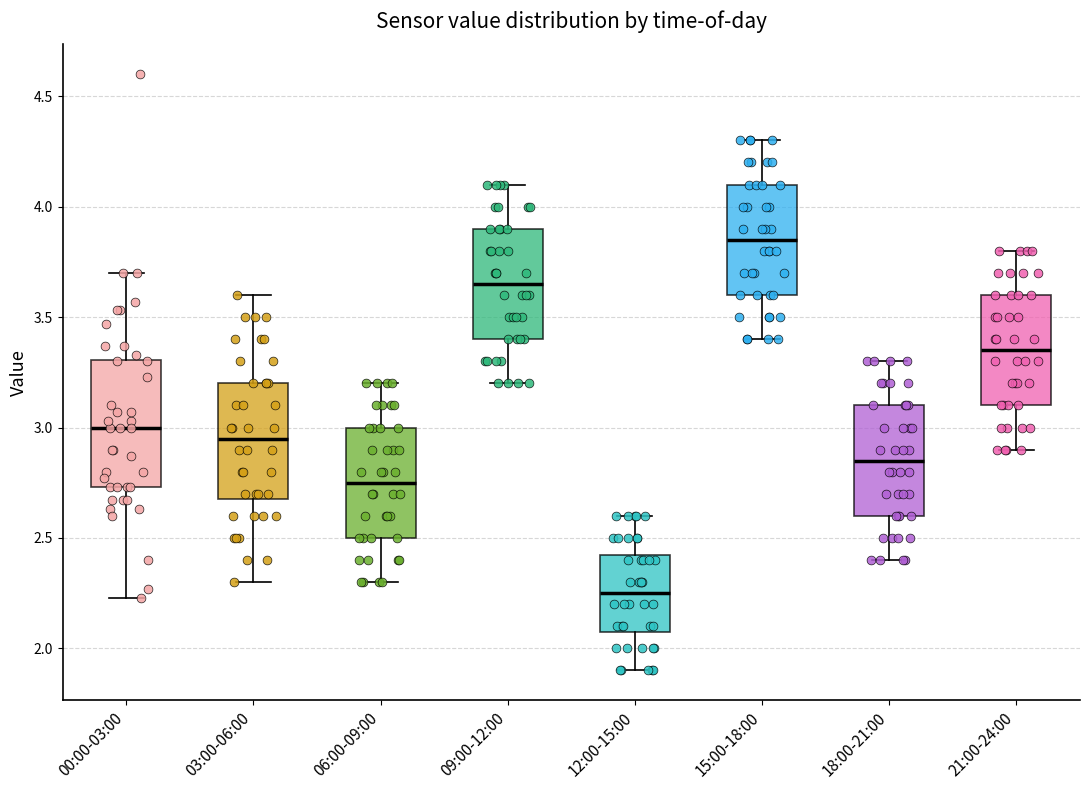

Reading left to right, read every box against the y-axis: the position of its median line, the range the box covers, and the ends of its whiskers. The values are not printed on the chart, so give them approximately, as read against the axis.

00:00-03:00: median 3.00, box 2.75 to 3.30, whiskers 2.25 to 3.70
03:00-06:00: median 2.95, box 2.70 to 3.20, whiskers 2.30 to 3.60
06:00-09:00: median 2.75, box 2.50 to 3.00, whiskers 2.30 to 3.20
09:00-12:00: median 3.65, box 3.40 to 3.90, whiskers 3.20 to 4.10
12:00-15:00: median 2.25, box 2.10 to 2.45, whiskers 1.90 to 2.60
15:00-18:00: median 3.85, box 3.60 to 4.10, whiskers 3.40 to 4.30
18:00-21:00: median 2.85, box 2.60 to 3.10, whiskers 2.40 to 3.30
21:00-24:00: median 3.35, box 3.10 to 3.60, whiskers 2.90 to 3.80